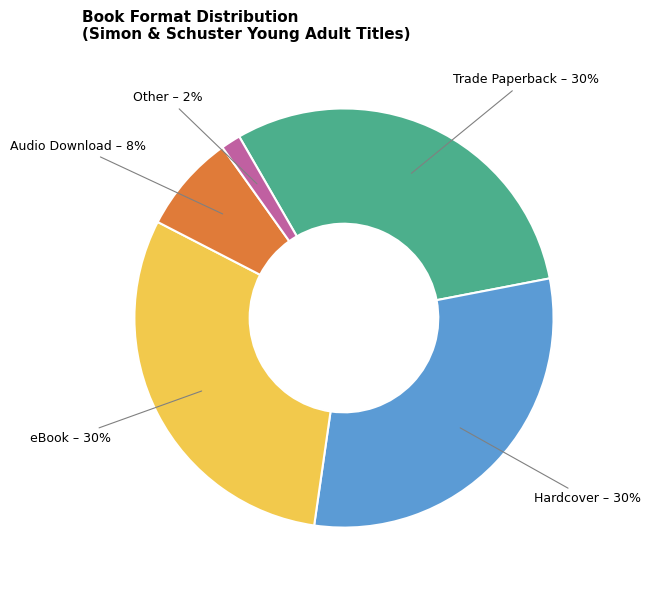

How many slices are in this pie chart?

5